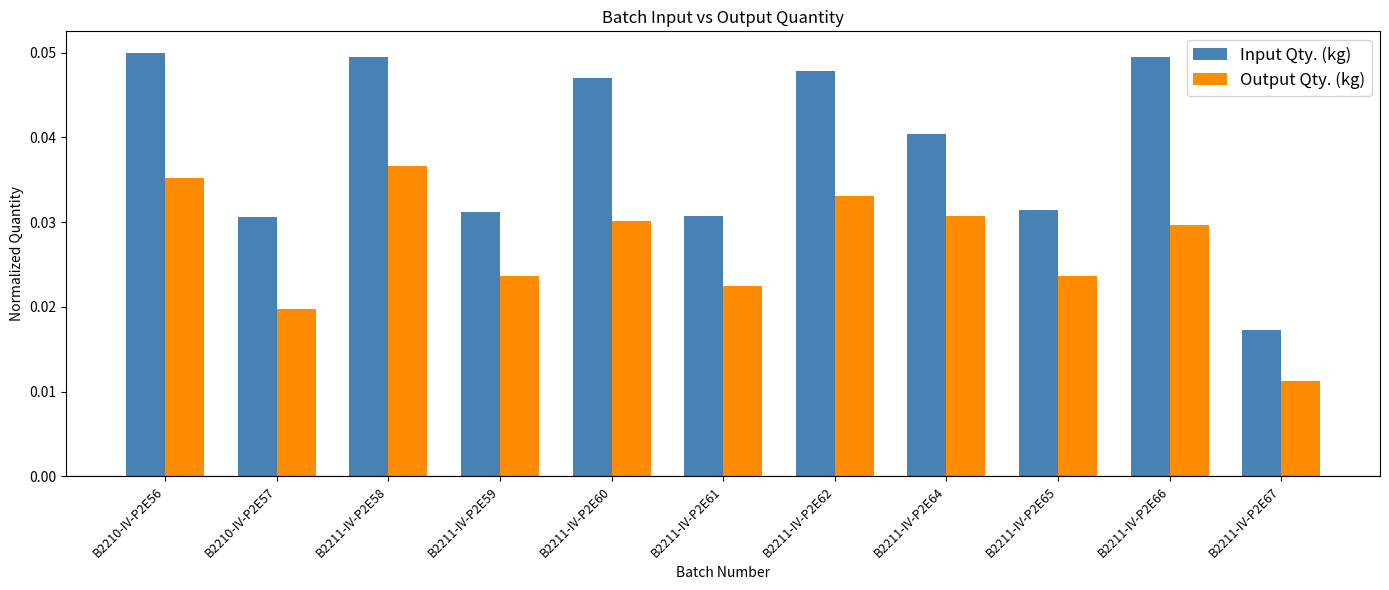

Which series has the largest range (max minus min)?

Input Qty. (kg)